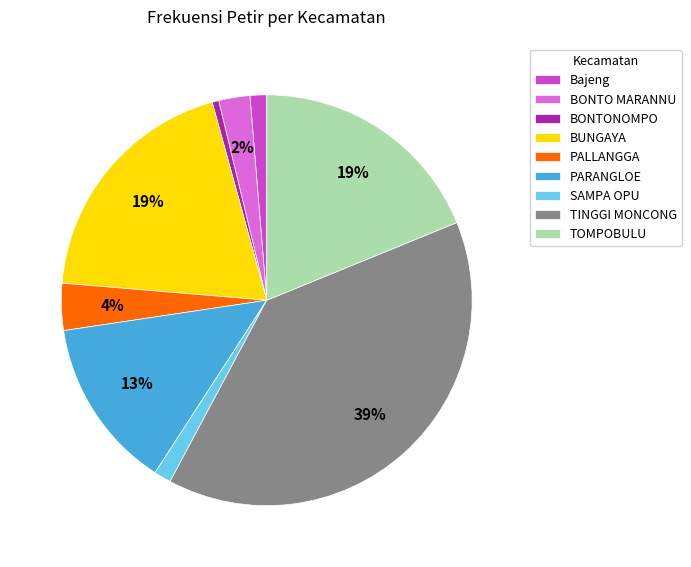

Count the number of slices in the pie.

9